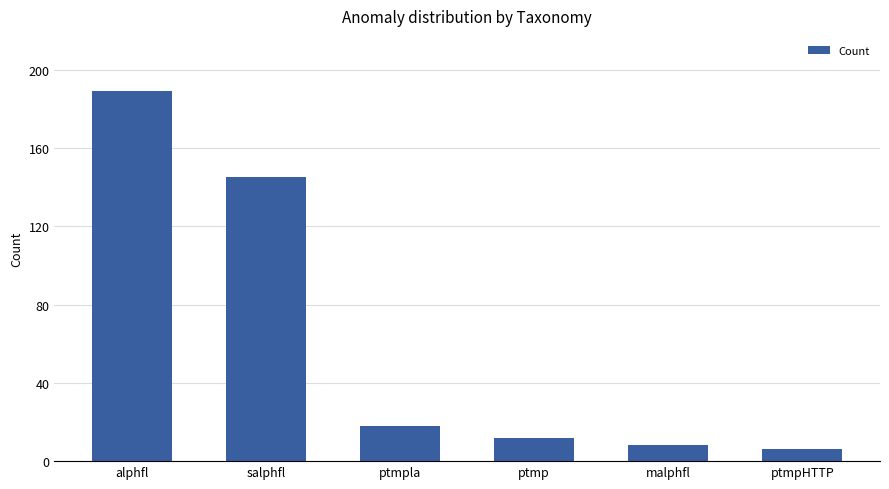

What is the ratio of the value at ptmpla to the value at malphfl?

2.2